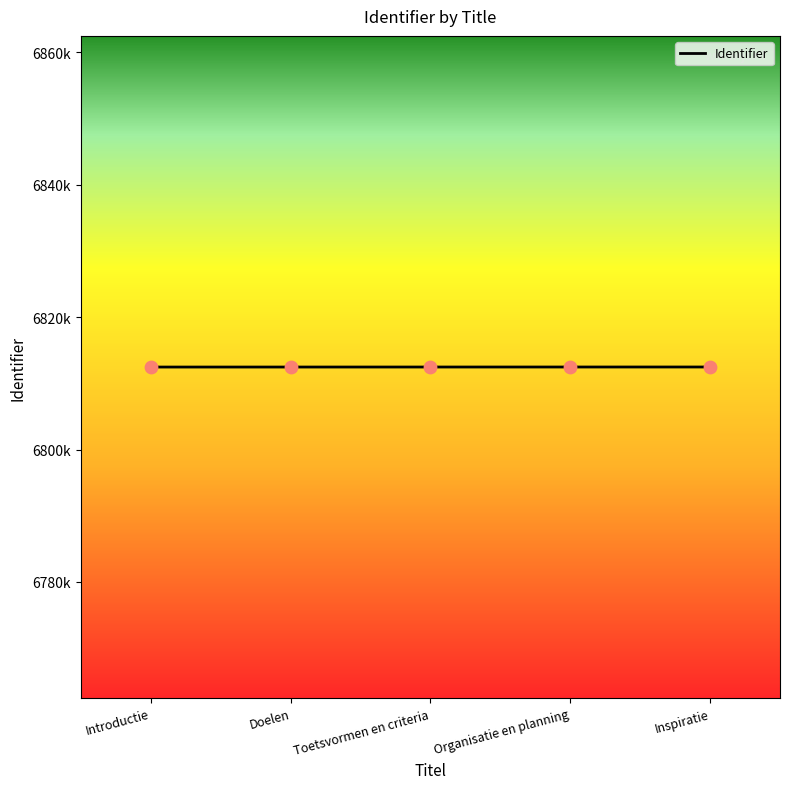

Between Organisatie en planning and Doelen, which is larger?

Organisatie en planning